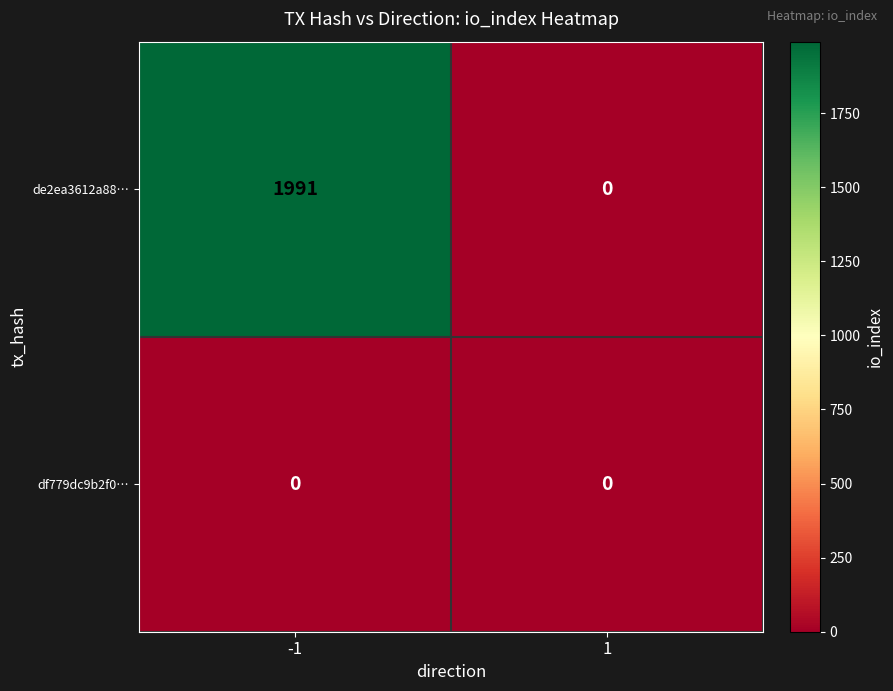

Which series changed the most between -1 and 1?

de2ea3612a88…